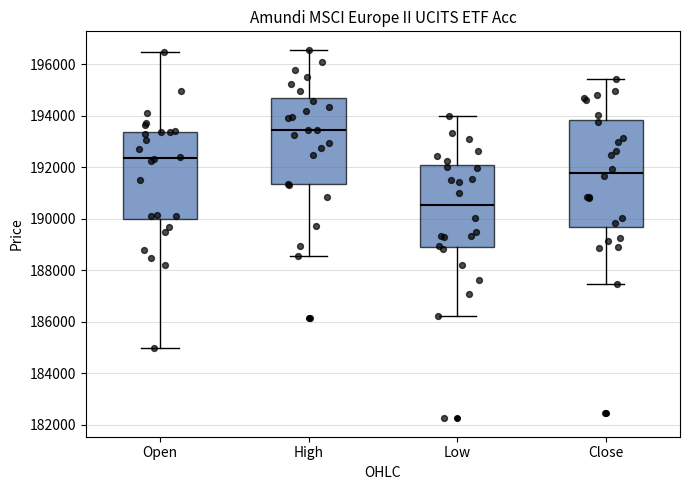

Which box is the tallest, from its lower edge to its upper edge?

Close